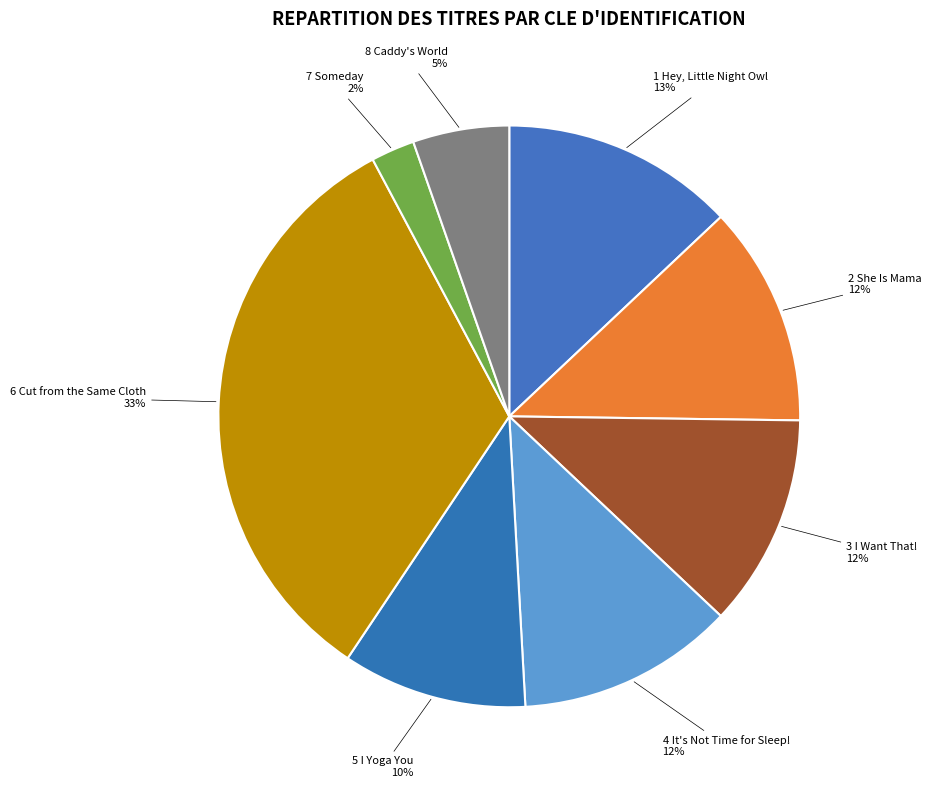

Is it true that 3 I Want That! is 1% of the pie?

False